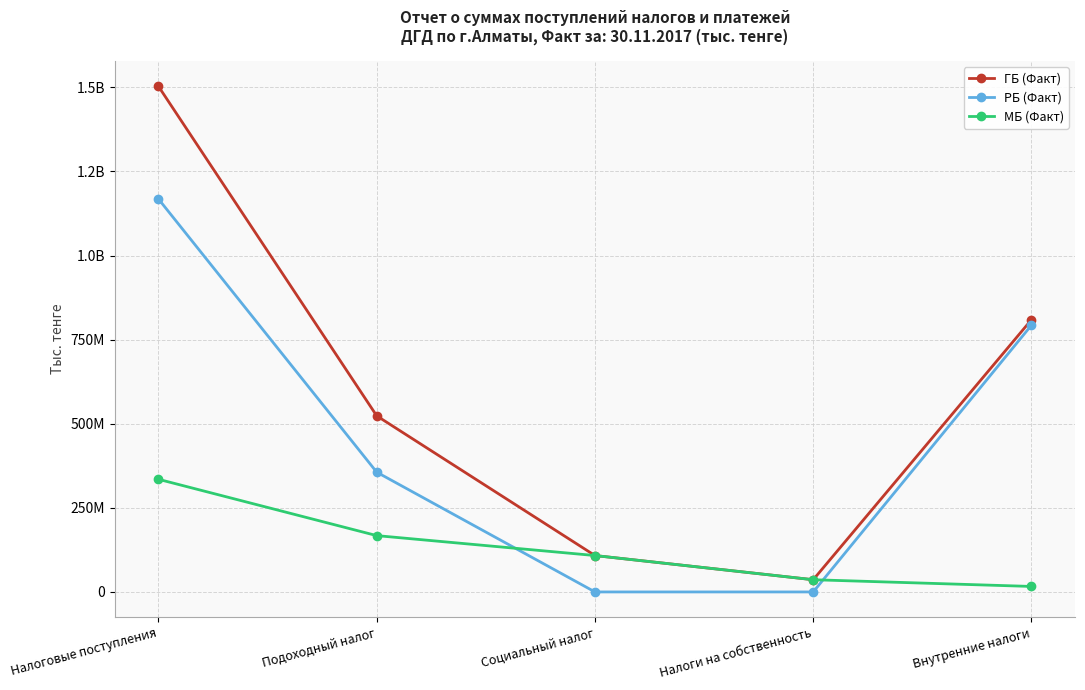

What is the average value of the ГБ (Факт) series?

596072984